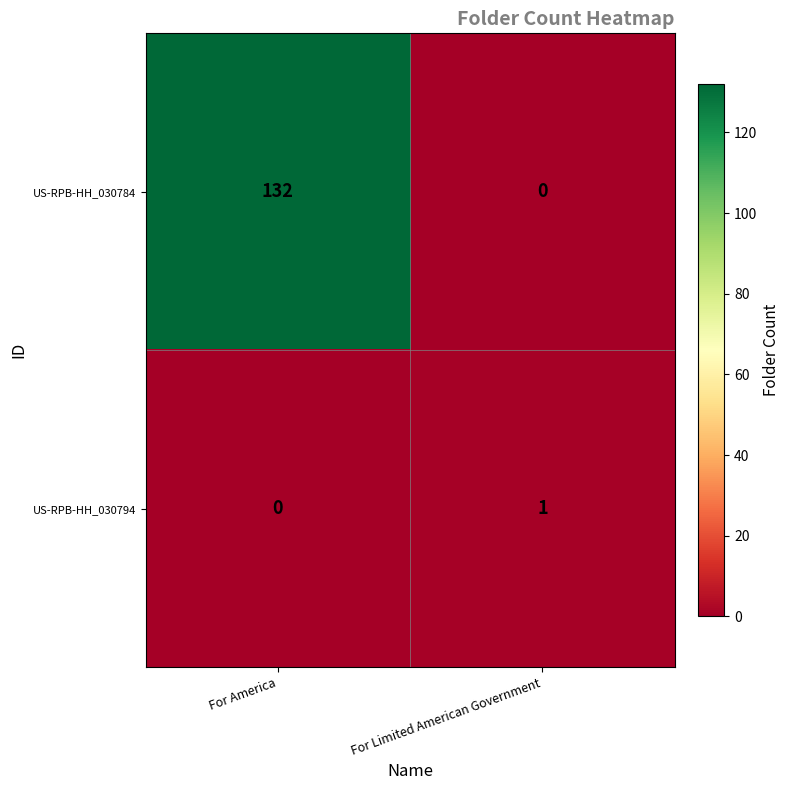

What is the difference between the maximum and minimum values in the US-RPB-HH_030784 series?

132